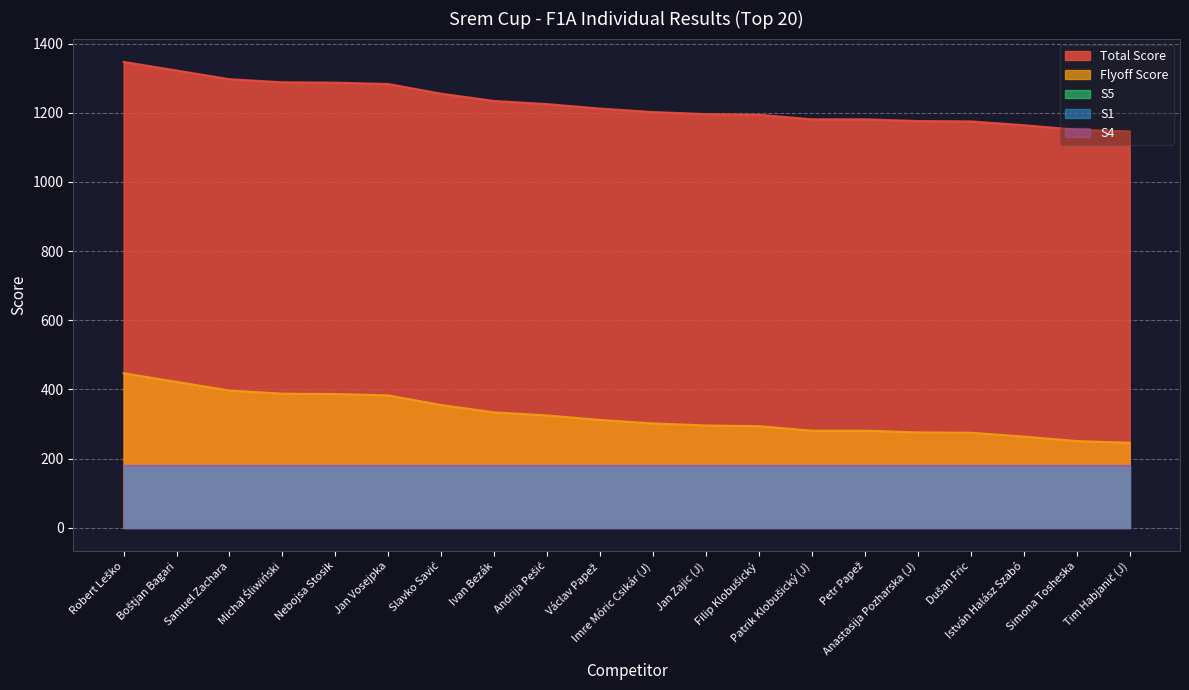

Does the chart display data point markers on the line(s)?

No